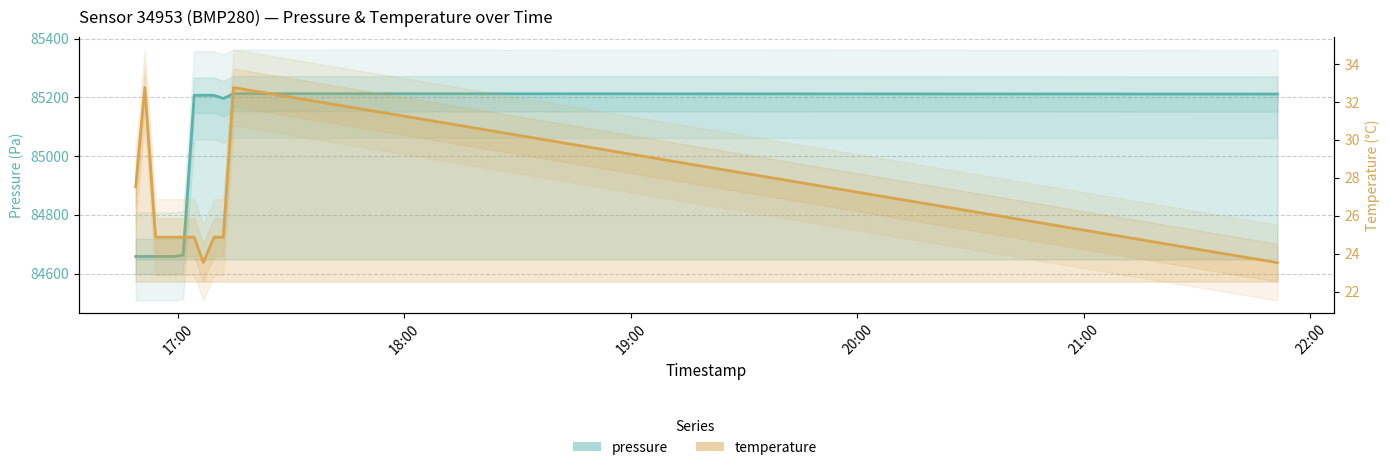

How many interior local peaks does the temperature series have?

2